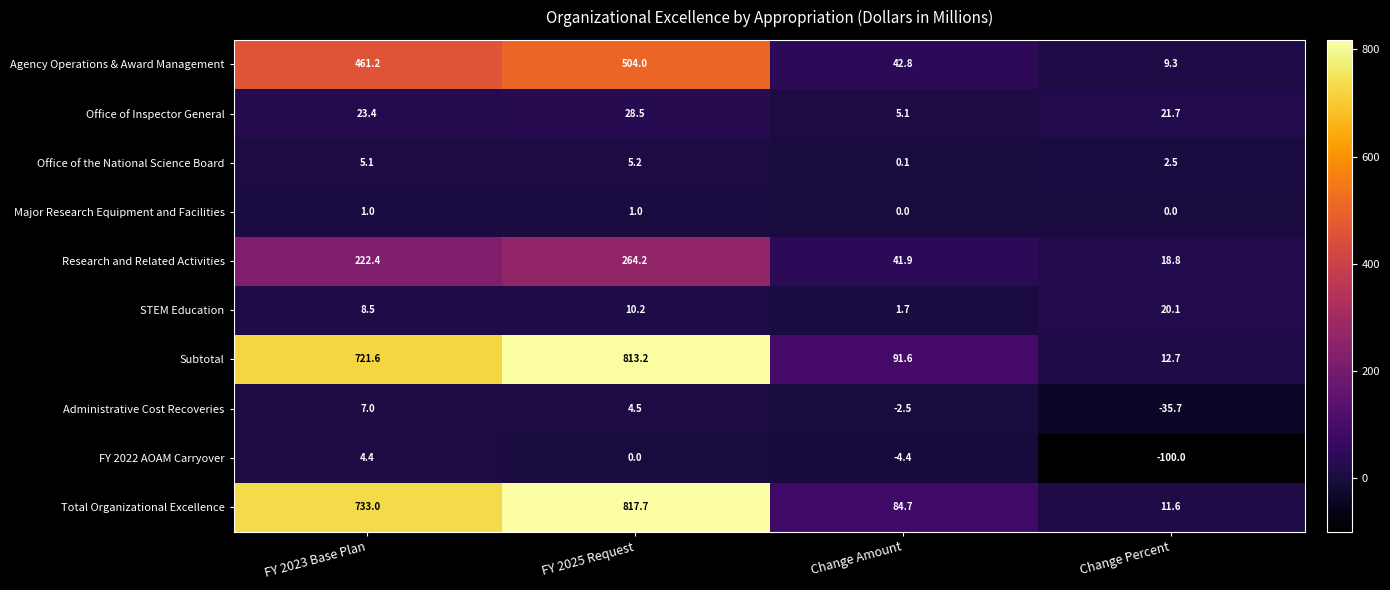

What is the minimum value shown in the chart?

-100.0